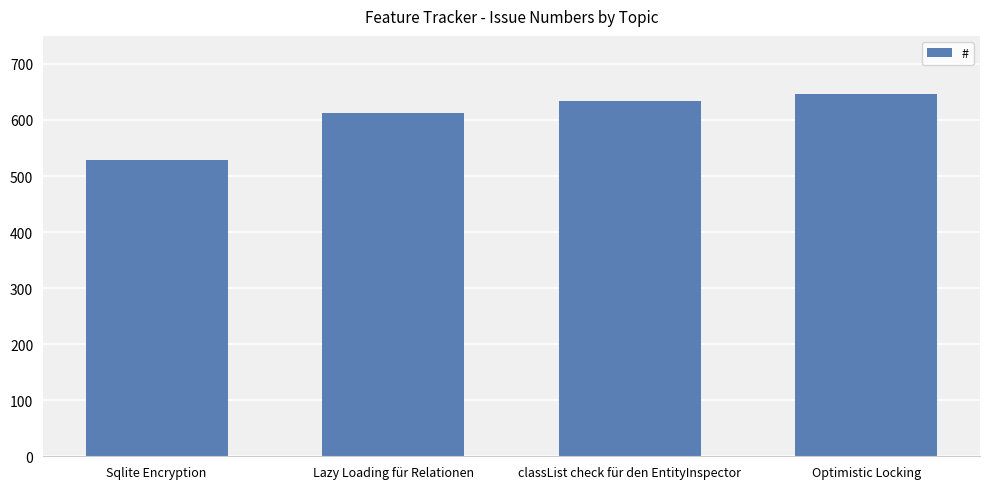

How many series are shown in this chart?

1